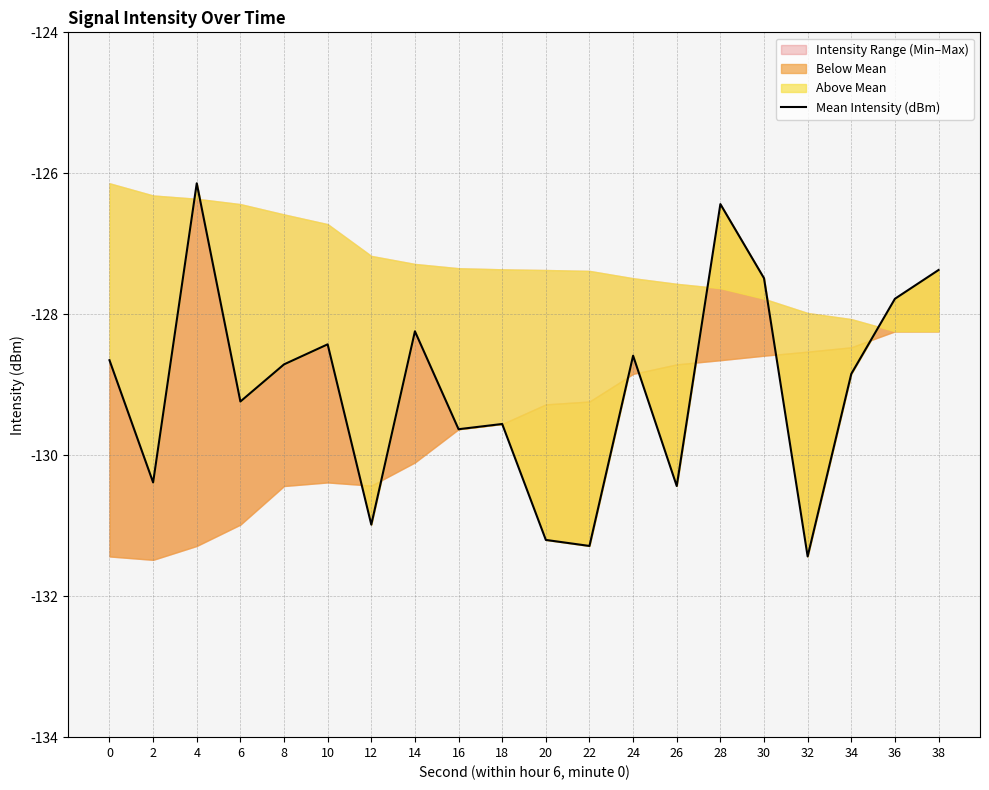

At which category does the chart reach its minimum across all series?

32